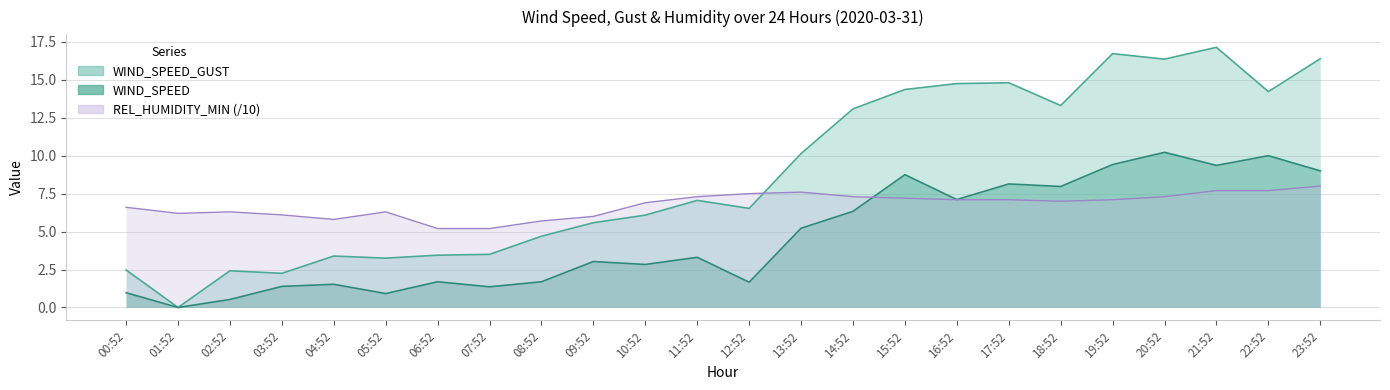

Reading left to right, what are all the values shown in this chart?

WIND_SPEED_GUST: 2.5	0.0	2.4	2.2	3.4	3.2	3.4	3.5	4.7	5.6	6.1	7.1	6.5	10.1	13.1	14.4	14.8	14.8	13.3	16.7	16.4	17.1	14.2	16.4
WIND_SPEED: 1.0	0.0	0.5	1.4	1.5	0.9	1.7	1.4	1.7	3.0	2.8	3.3	1.7	5.2	6.3	8.8	7.1	8.1	8.0	9.4	10.2	9.4	10.0	9.0
REL_HUMIDITY_MIN: 6.6	6.2	6.3	6.1	5.8	6.3	5.2	5.2	5.7	6.0	6.9	7.3	7.5	7.6	7.3	7.2	7.1	7.1	7.0	7.1	7.3	7.7	7.7	8.0